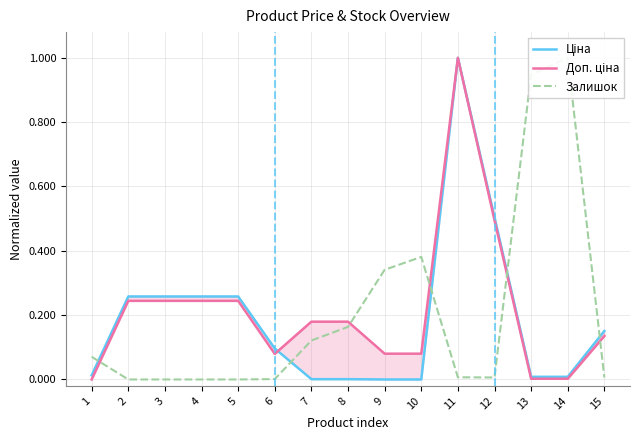

Does the chart display data point markers on the line(s)?

No